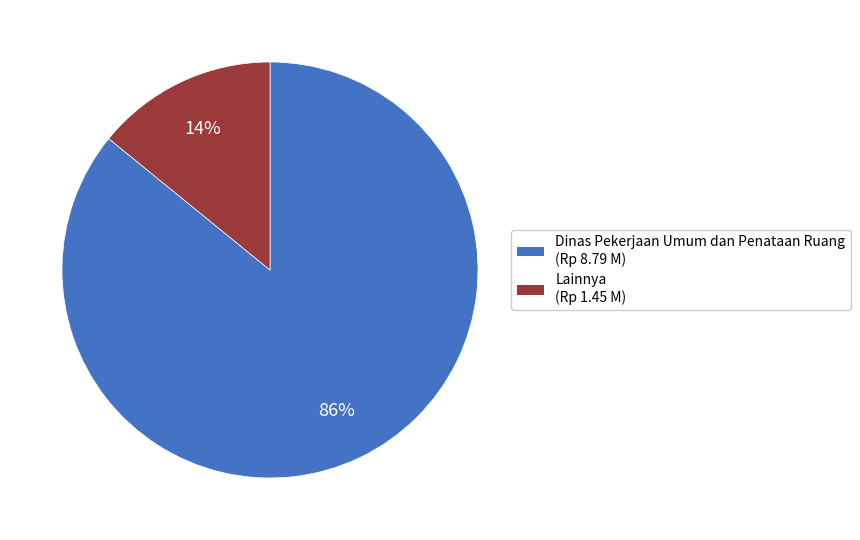

Is there any slice that represents more than half of the pie?

Yes